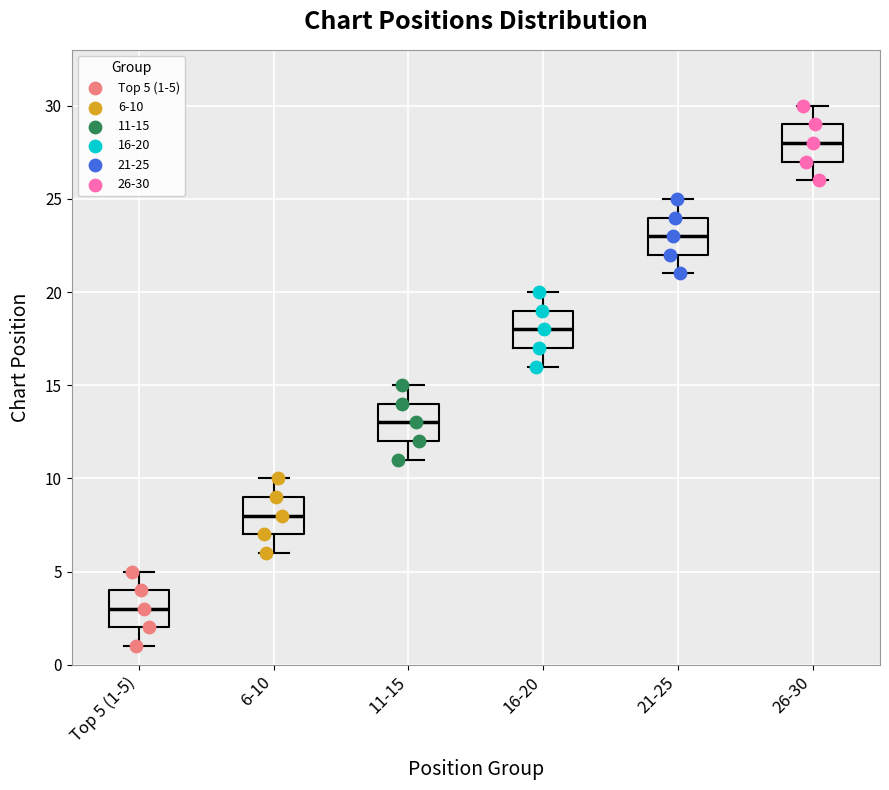

Reading left to right, read every box against the y-axis: the position of its median line, the range the box covers, and the ends of its whiskers. The values are not printed on the chart, so give them approximately, as read against the axis.

Top 5 (1-5): median 3, box 2 to 4, whiskers 1 to 5
6-10: median 8, box 7 to 9, whiskers 6 to 10
11-15: median 13, box 12 to 14, whiskers 11 to 15
16-20: median 18, box 17 to 19, whiskers 16 to 20
21-25: median 23, box 22 to 24, whiskers 21 to 25
26-30: median 28, box 27 to 29, whiskers 26 to 30